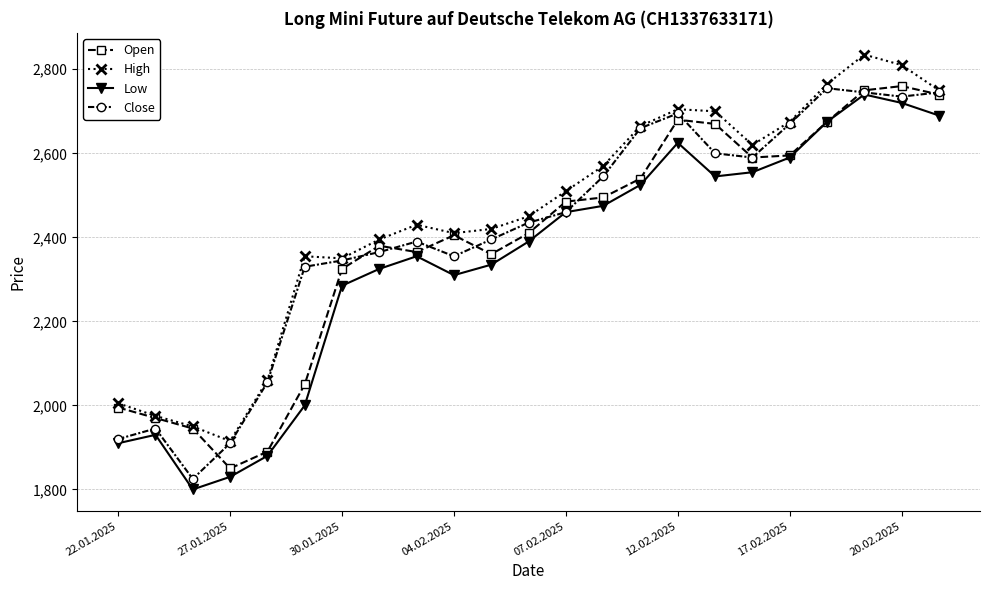

How many interior local valleys does the Low series have?

3